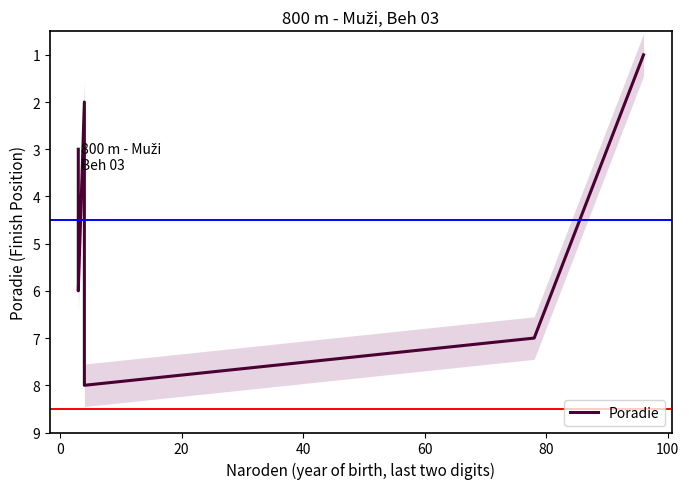

How many points are higher than both their immediate neighbors (excluding endpoints)?

2